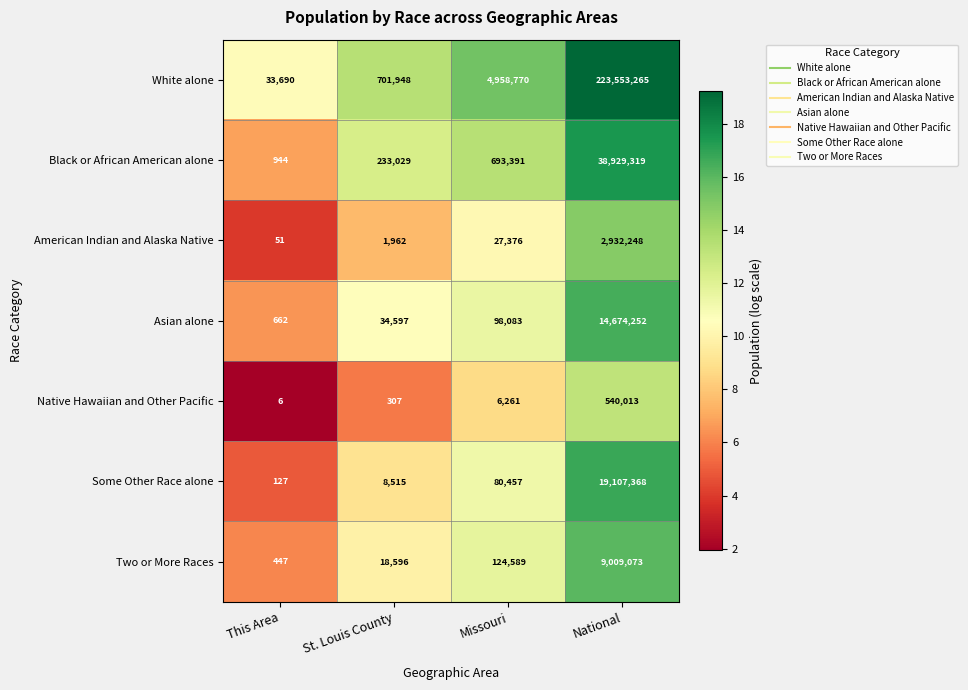

Which series has the largest total across all categories?

White alone